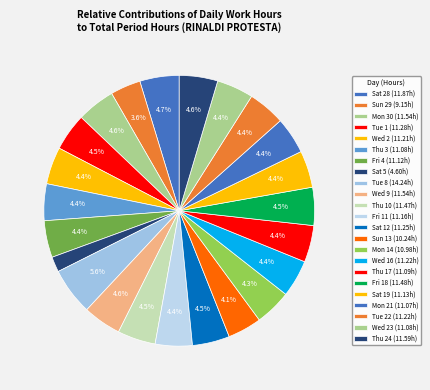

Rank the categories by value from highest to lowest.

Tue 8, Sat 28, Thu 24, Mon 30, Wed 9, Fri 18, Thu 10, Tue 1, Sat 12, Wed 16, Tue 22, Wed 2, Fri 11, Sat 19, Fri 4, Thu 17, Thu 3, Wed 23, Mon 21, Mon 14, Sun 13, Sun 29, Sat 5, Tue 15